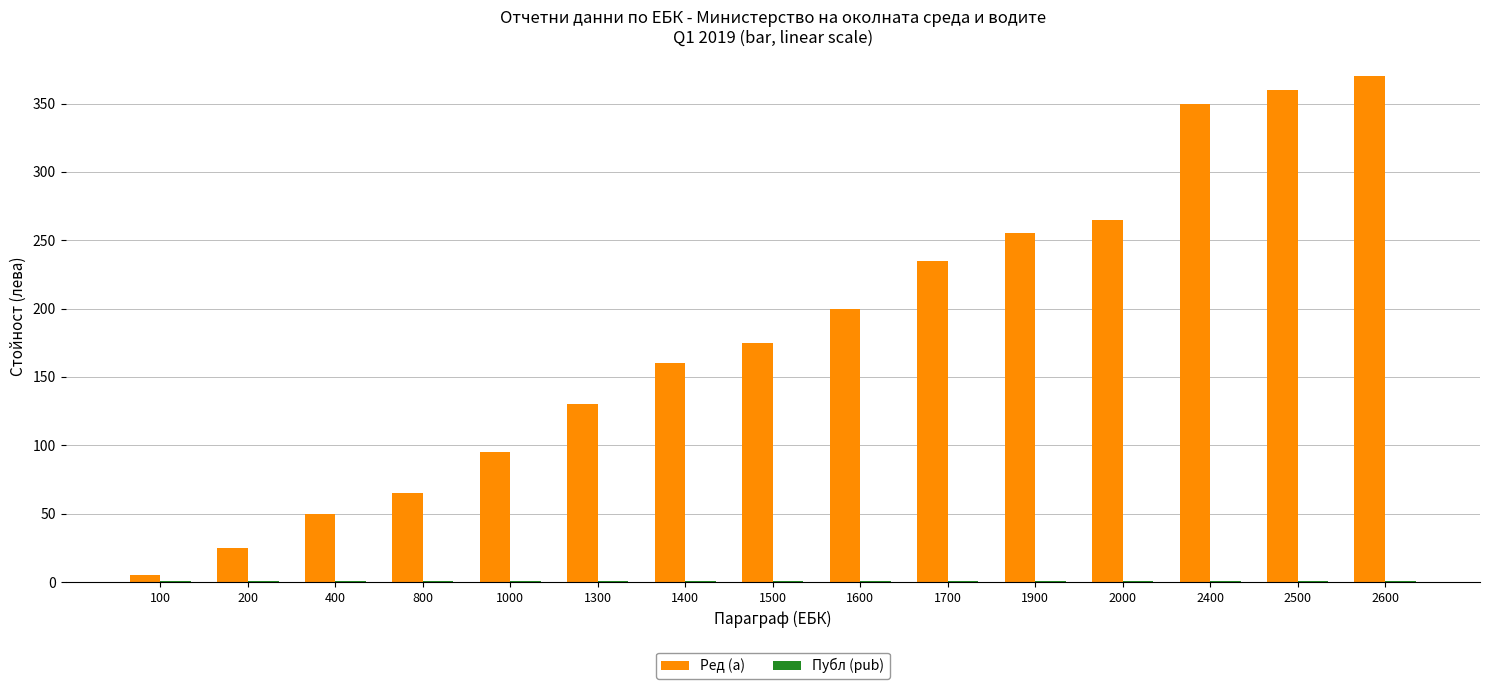

Which series has the largest total across all categories?

Ред (a)